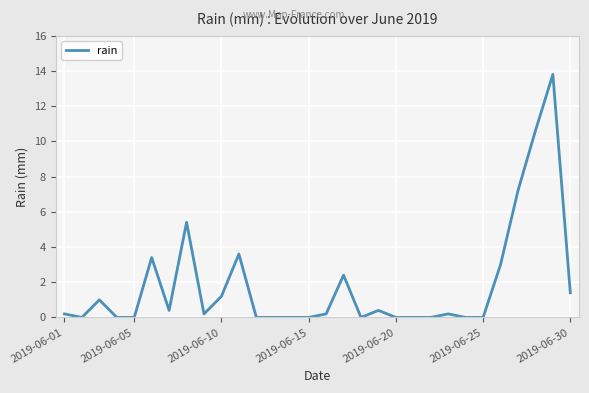

What is the greatest value displayed?

13.8